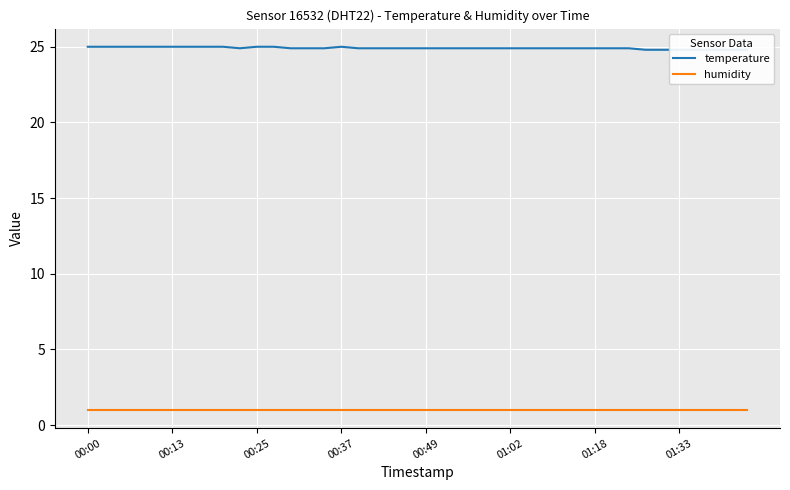

True or false: temperature and humidity intersect in this chart.

False